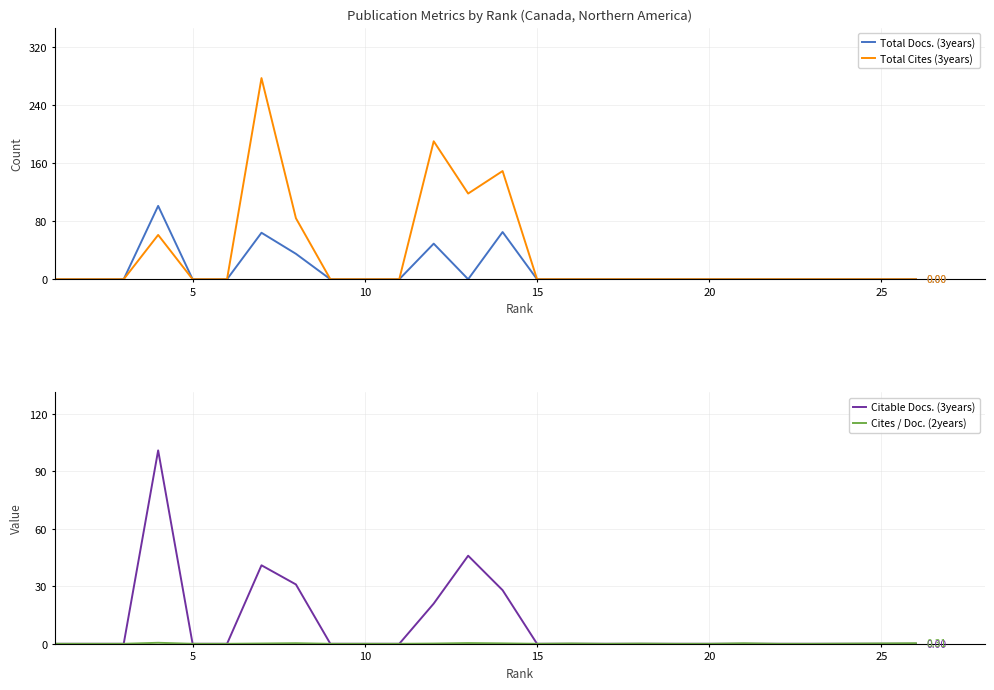

True or false: Total Cites (3years) and Total Docs. (3years) cross at least once.

False